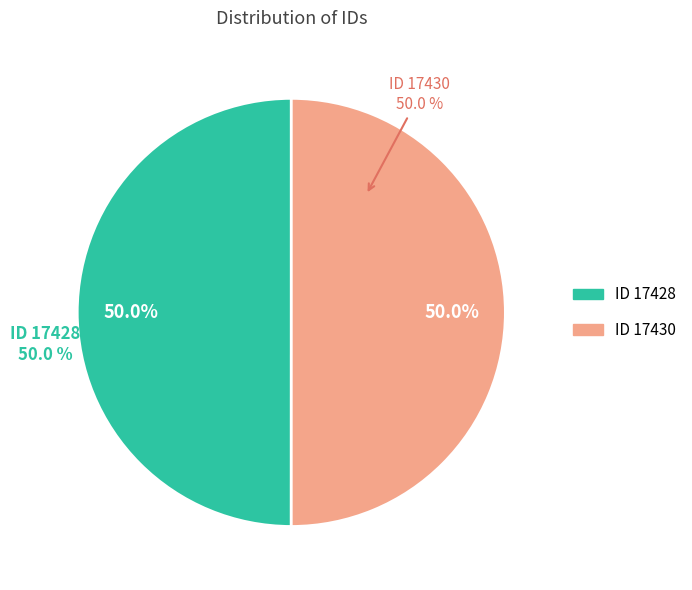

What is the majority slice?

ID 17430